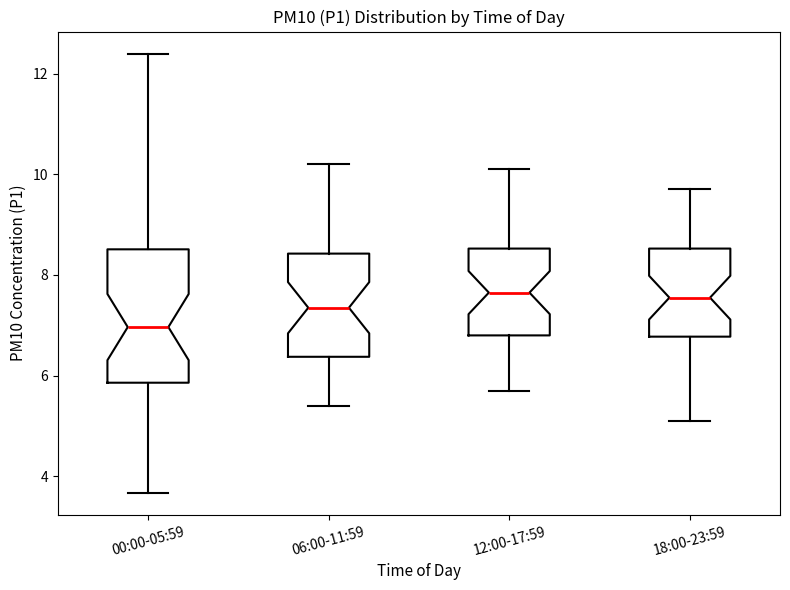

Comparing the boxes themselves (not the whiskers), which one is the tallest?

00:00-05:59